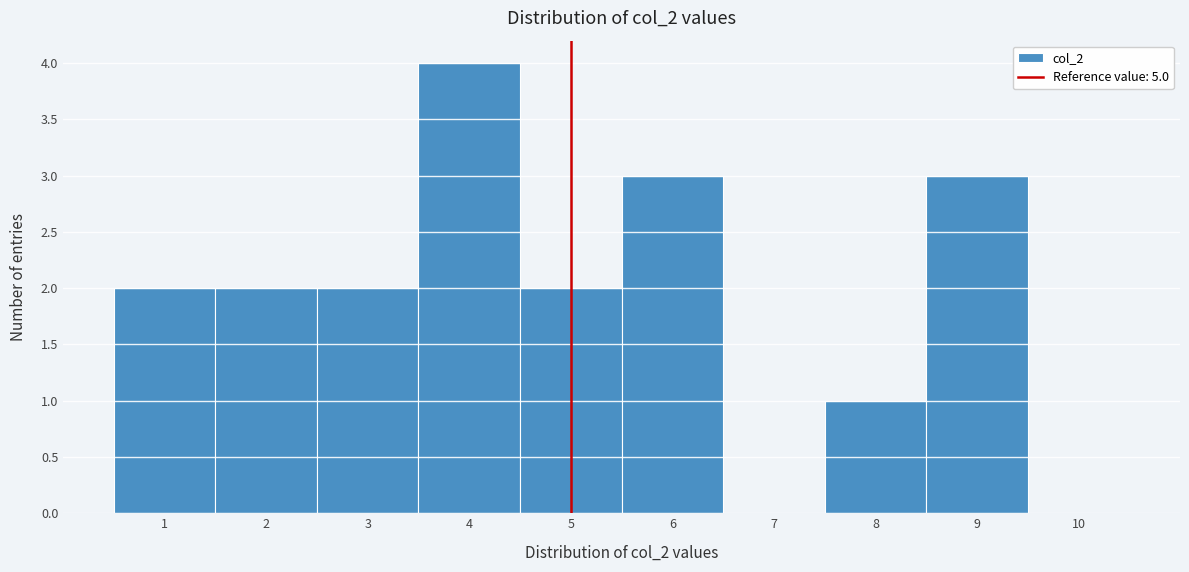

Which range on the x-axis has the tallest bar?

3.5 to 4.5